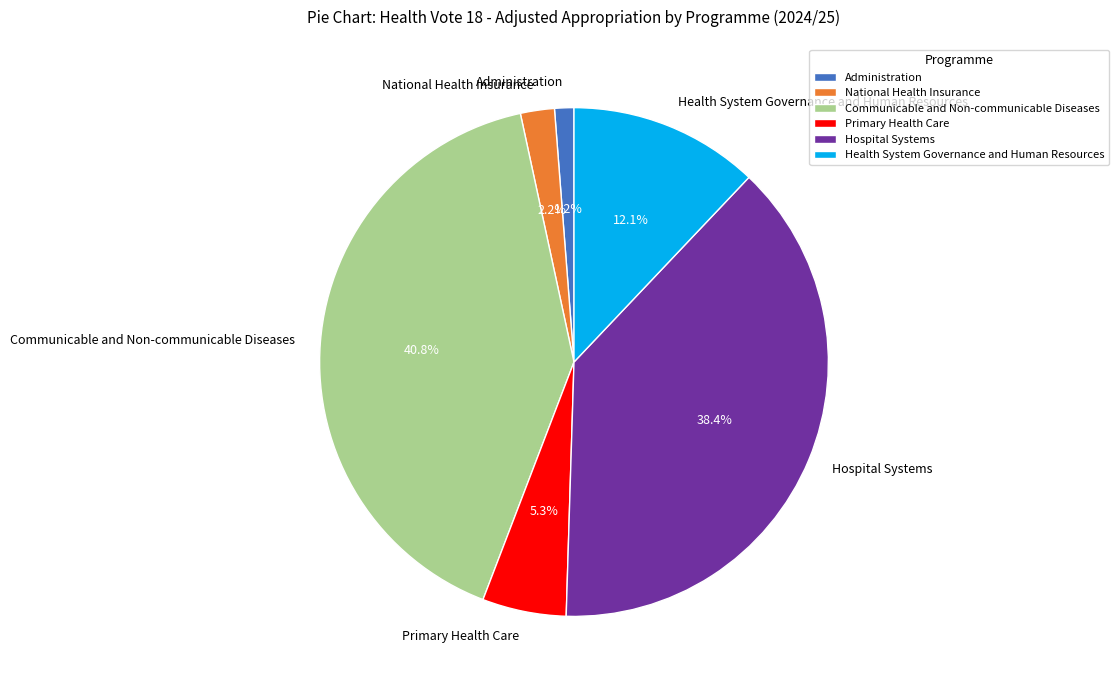

Is there any slice that represents more than half of the pie?

No